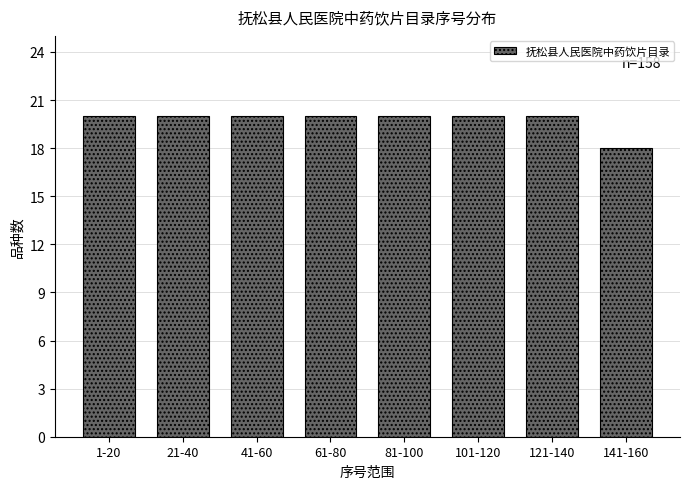

Reading left to right, transcribe all the data shown in this chart.

1-20=20	21-40=20	41-60=20	61-80=20	81-100=20	101-120=20	121-140=20	141-160=18